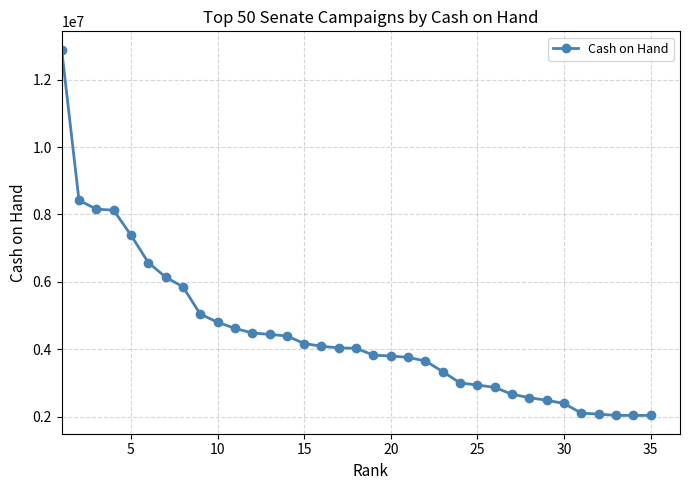

What is the average value?

4436074